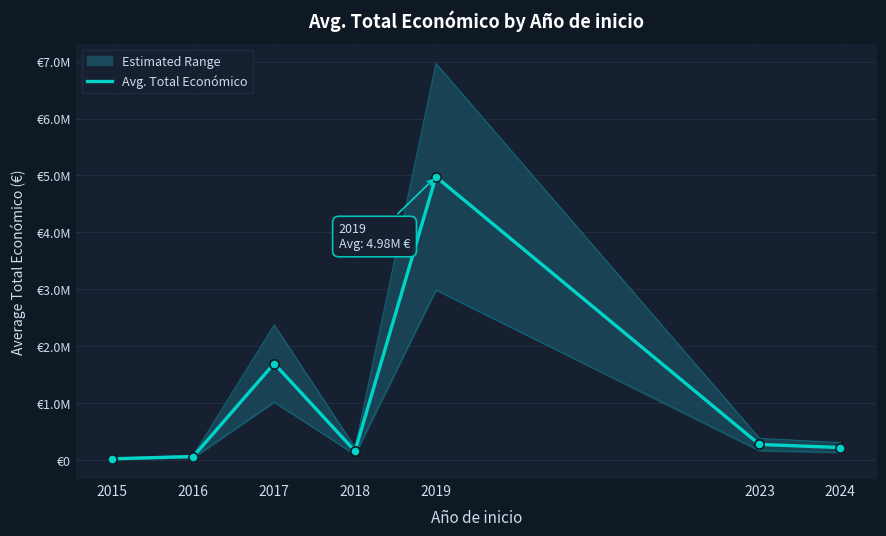

What is the ratio of the value at 2018 to the value at 2017?

0.1